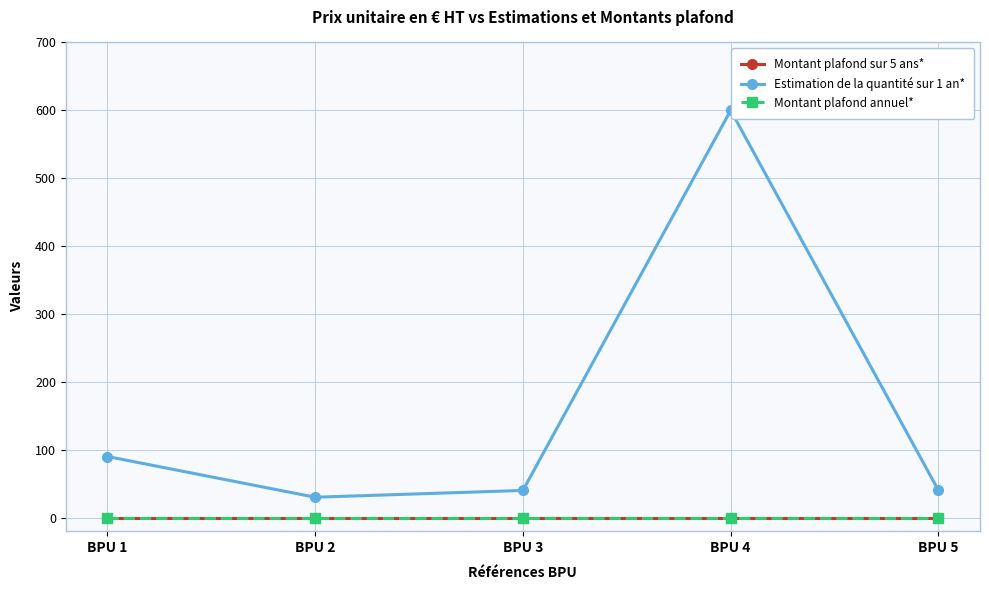

Does the chart have visible grid lines?

Yes